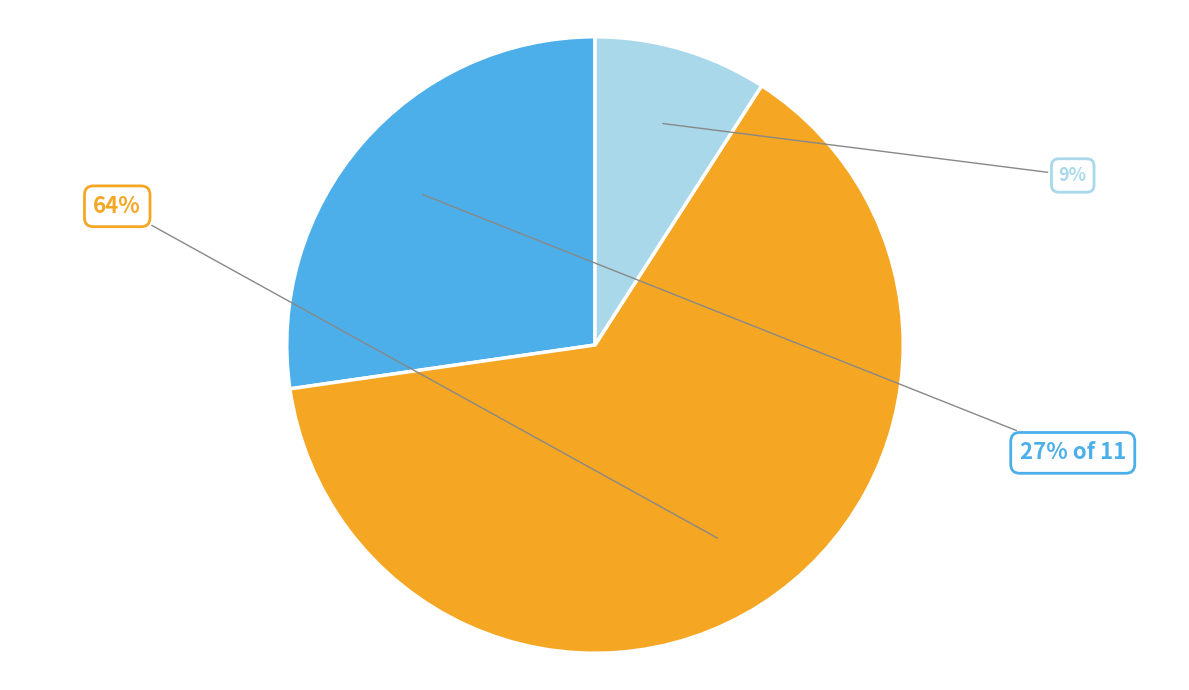

Count the number of slices in the pie.

3